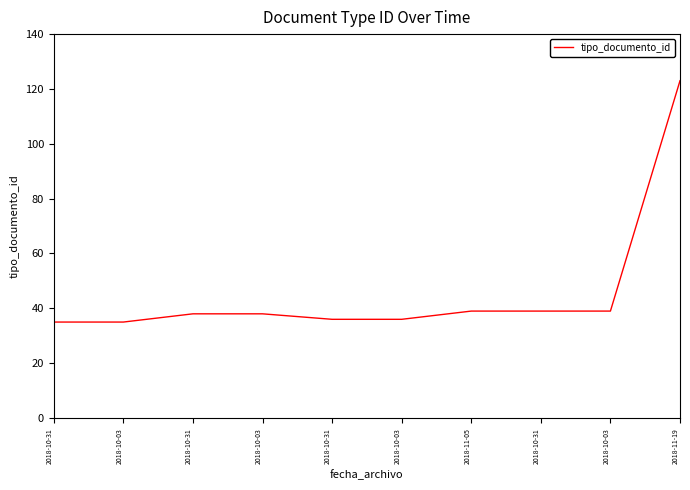

How many lines are shown in the chart?

1